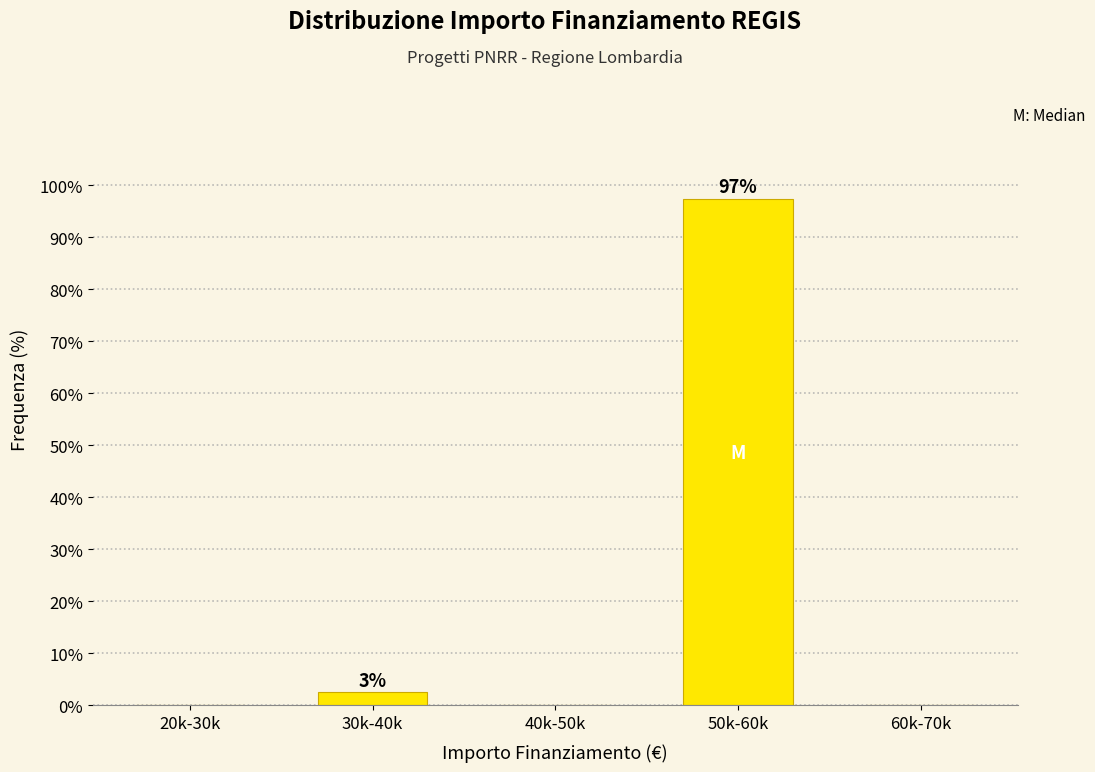

Reading left to right, transcribe all the data shown in this chart.

20k-30k=0.0	30k-40k=2.6	40k-50k=0.0	50k-60k=97.4	60k-70k=0.0